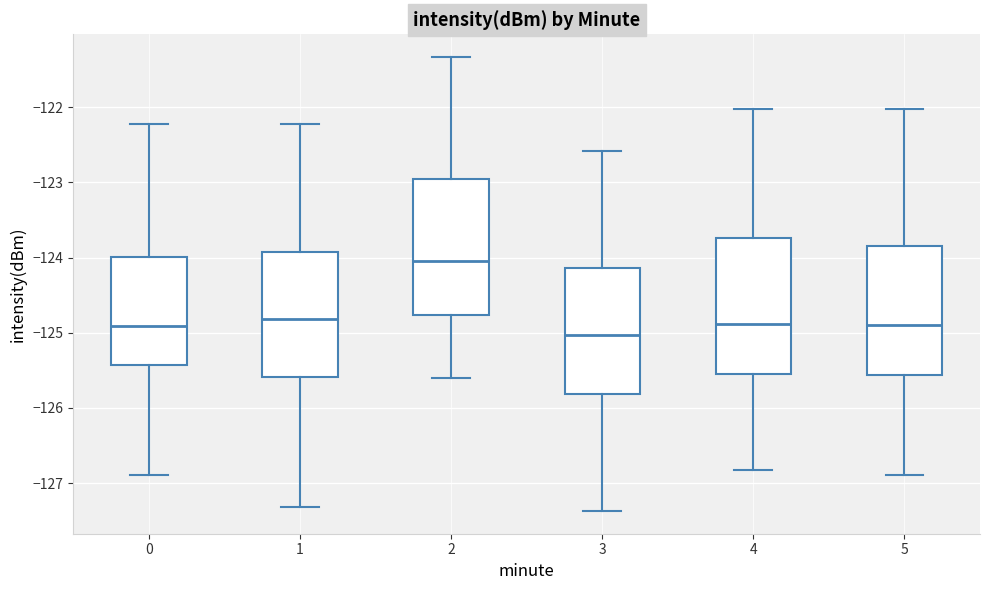

Where is the lower edge of the box at x = 0 on the y-axis? The values are not printed on the chart, so give them approximately, as read against the axis.

-125.4